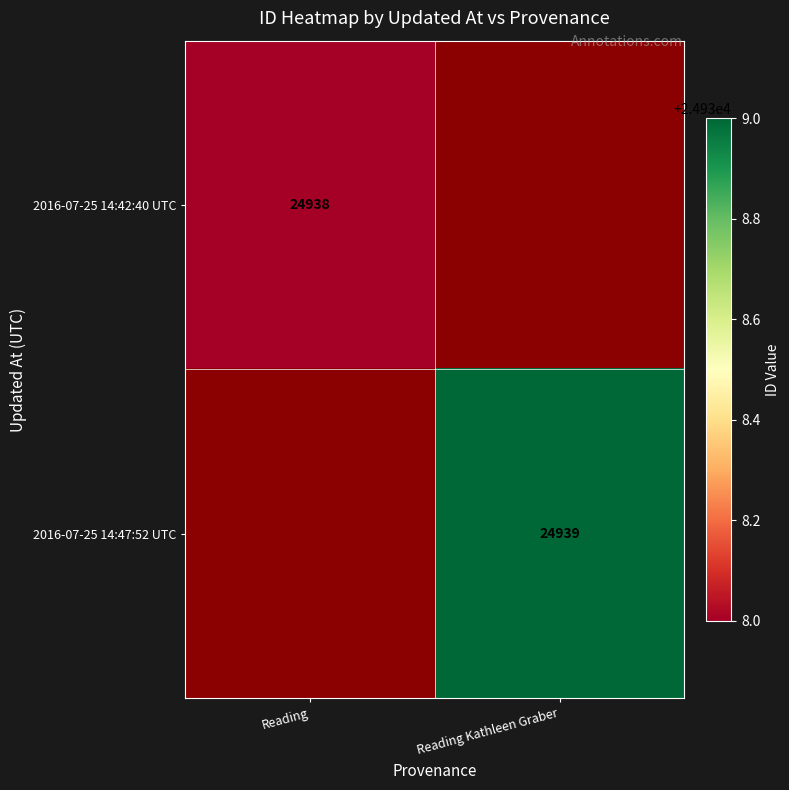

What is the minimum value shown in the chart?

24938.0